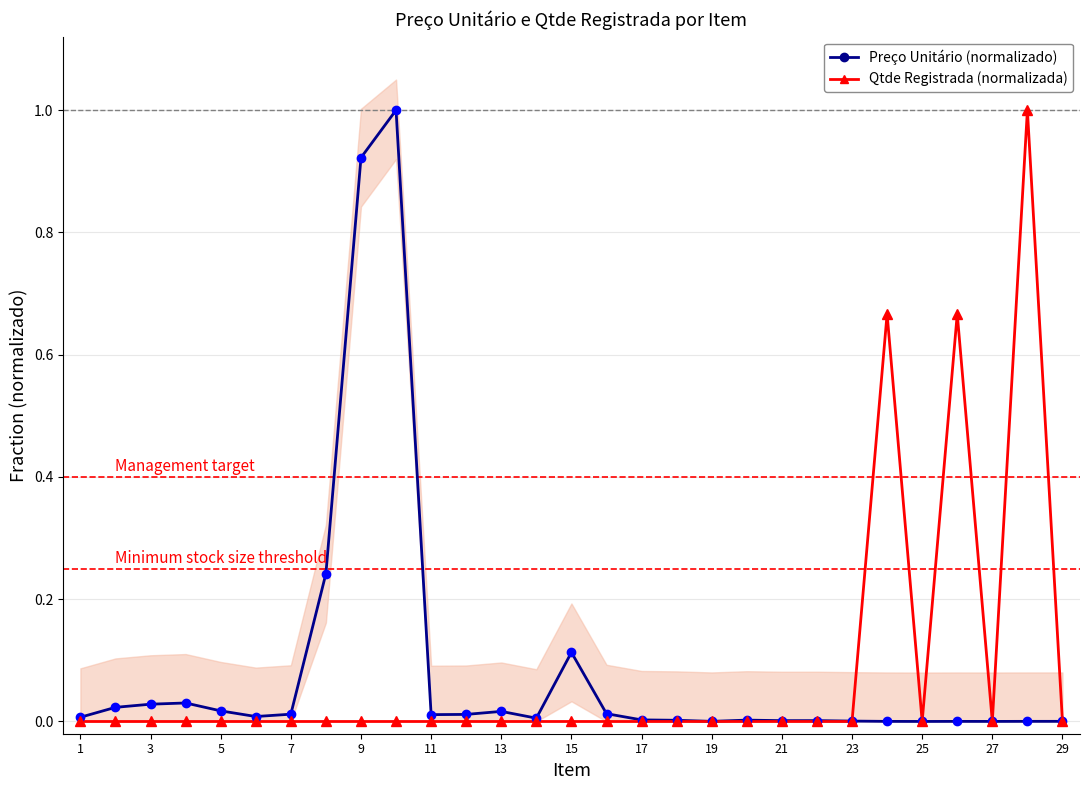

At which category does the chart reach its minimum across all series?

1